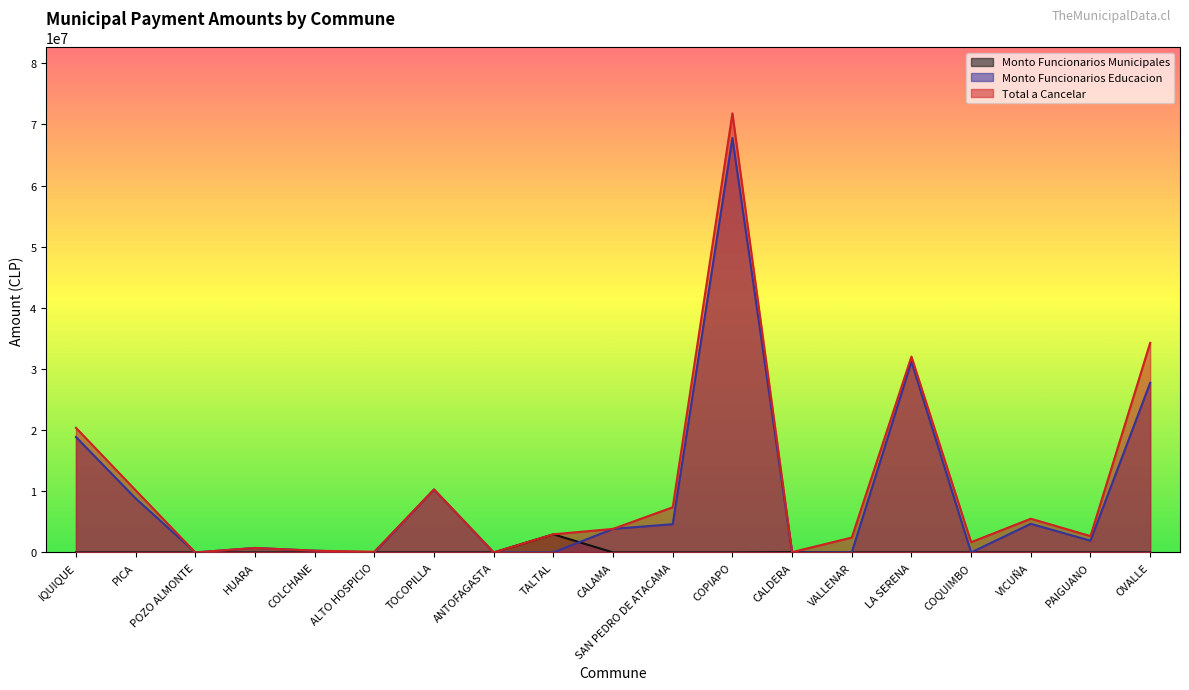

True or false: Monto Funcionarios Municipales and Total a Cancelar intersect in this chart.

False